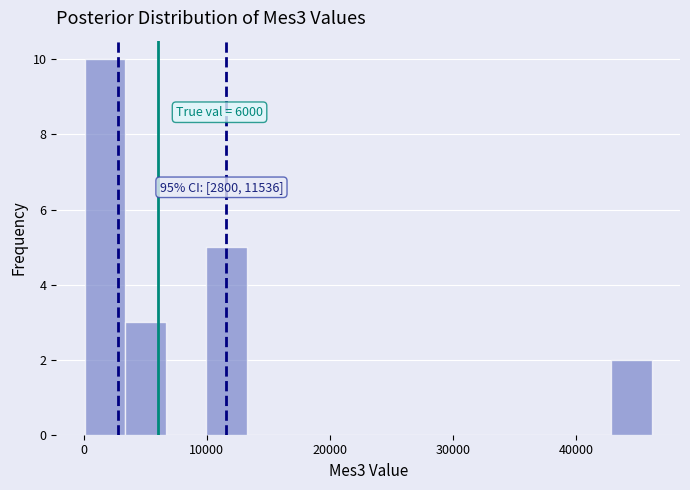

Read against the x-axis, roughly where is the centre of the tallest bar?

2000